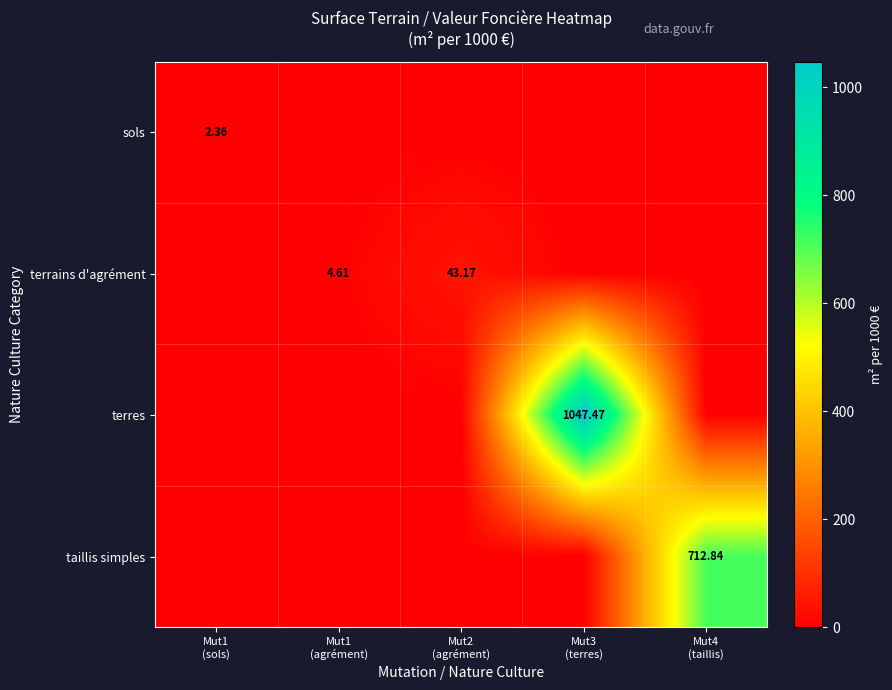

What is the total value across all series at Mut3
(terres)?

1047.5